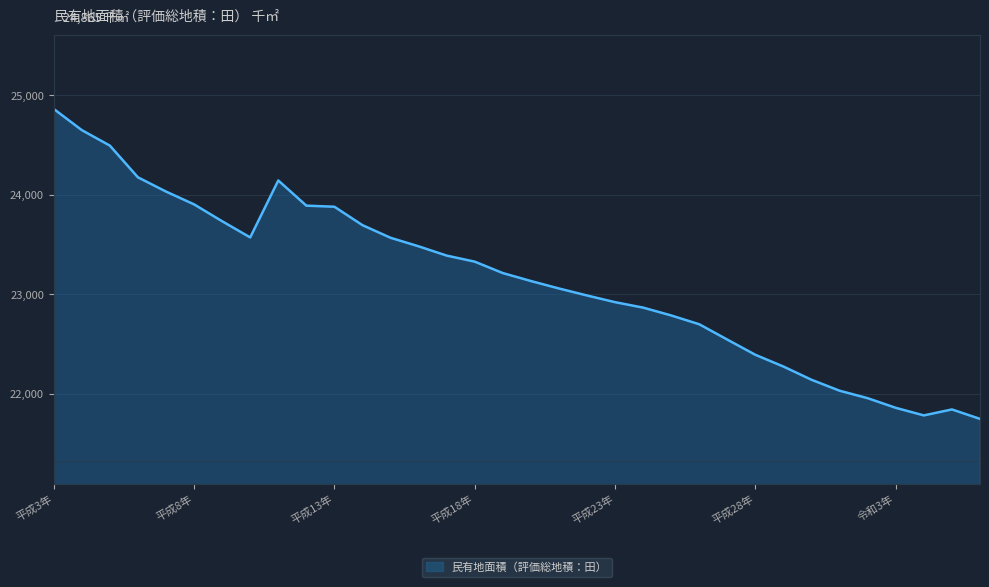

What is the minimum value shown in the chart?

21748.0